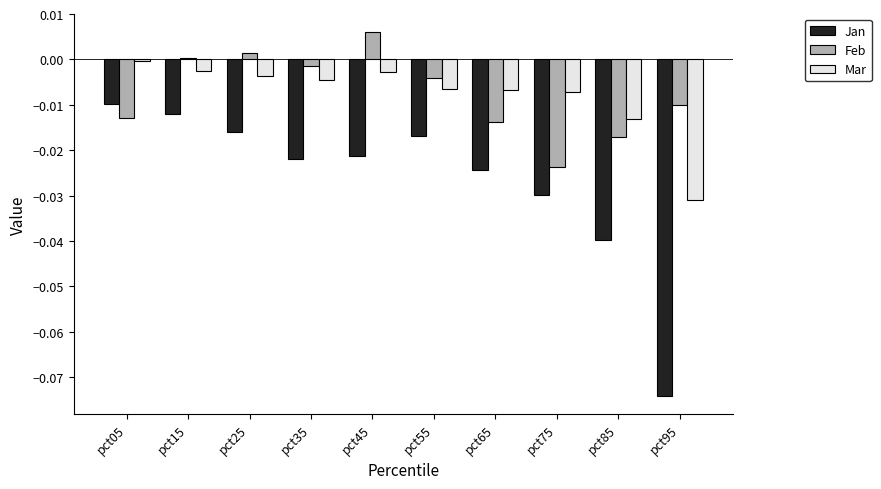

How many data points does each series have?

10